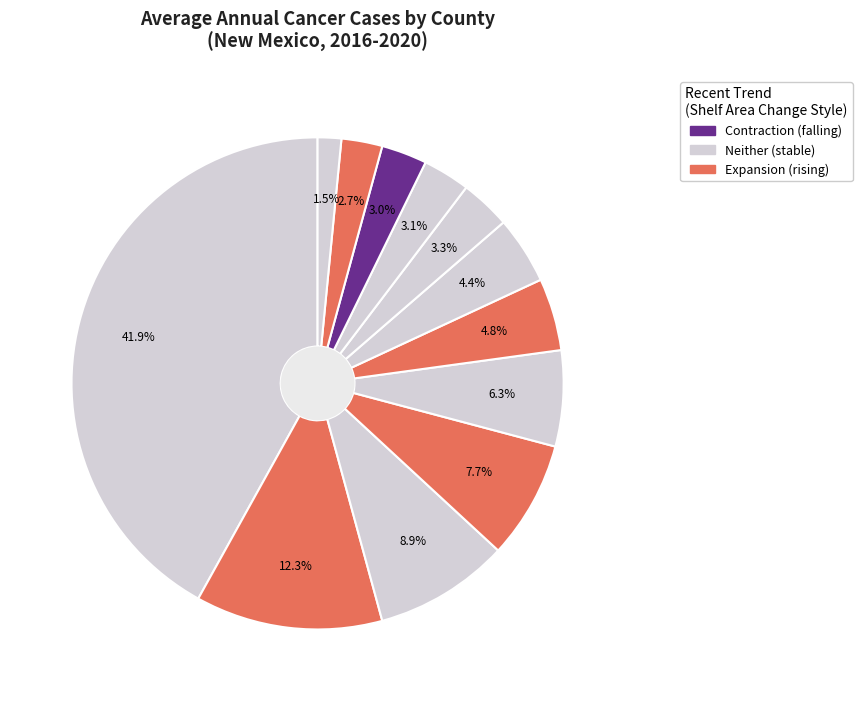

How many slices are in this pie chart?

12